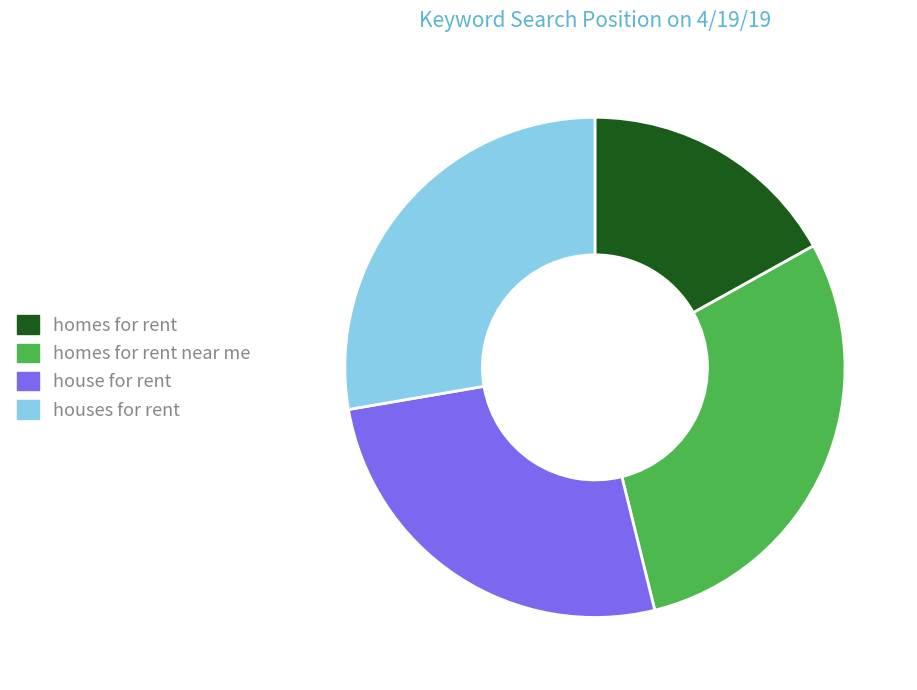

The houses for rent slice represents 28% of the pie. True or false?

True